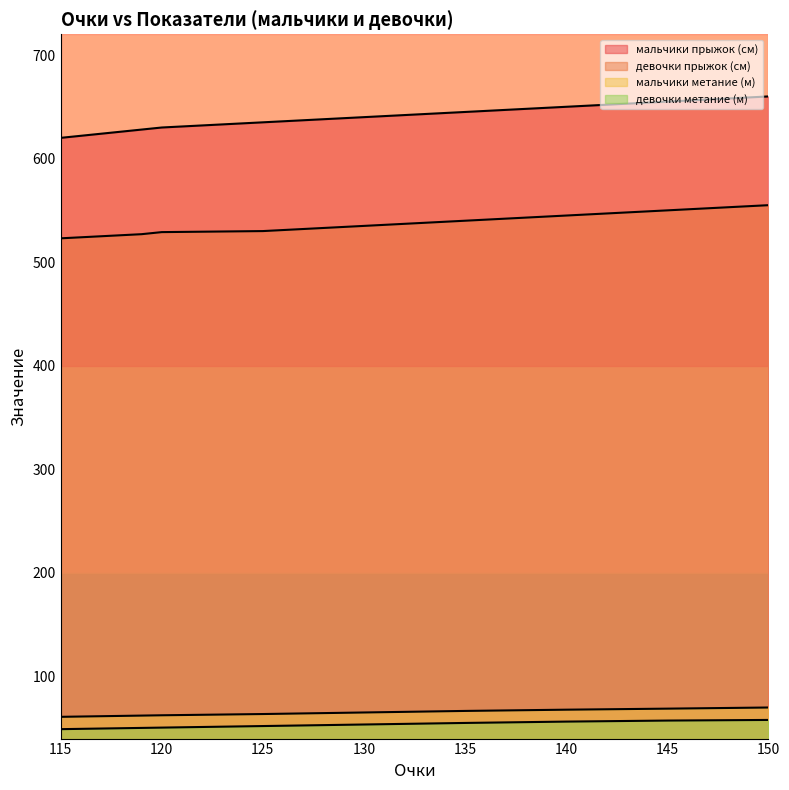

How many distinct data groups are displayed?

4